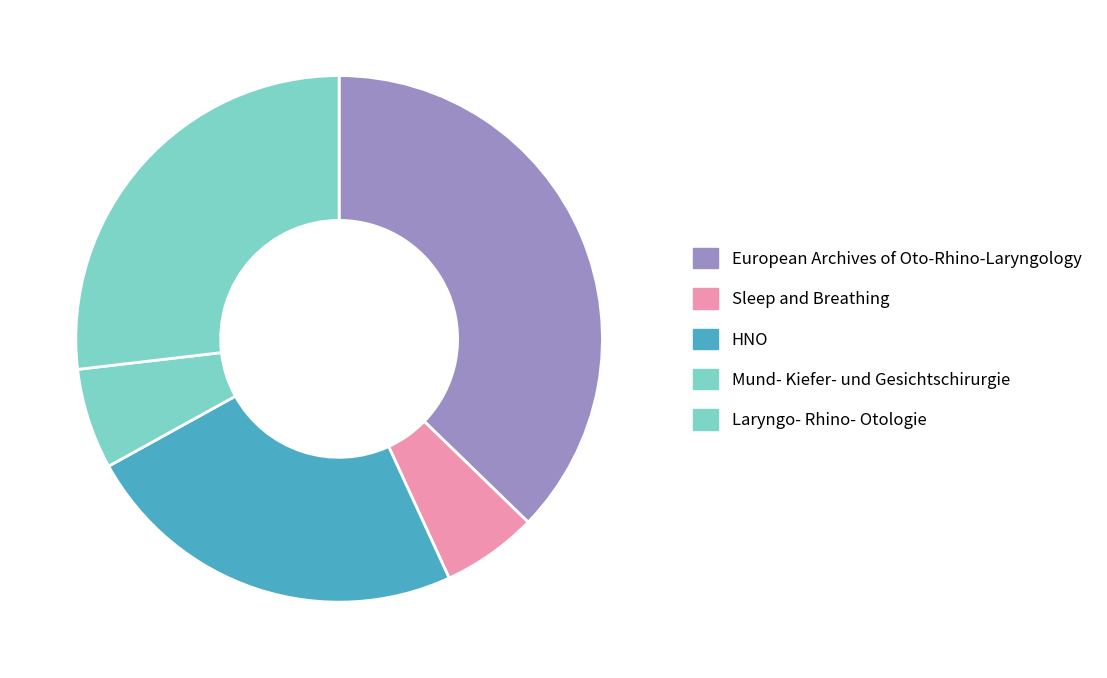

To the nearest percent, what is the difference between the Sleep and Breathing and European Archives of Oto-Rhino-Laryngology slice percentages?

31%